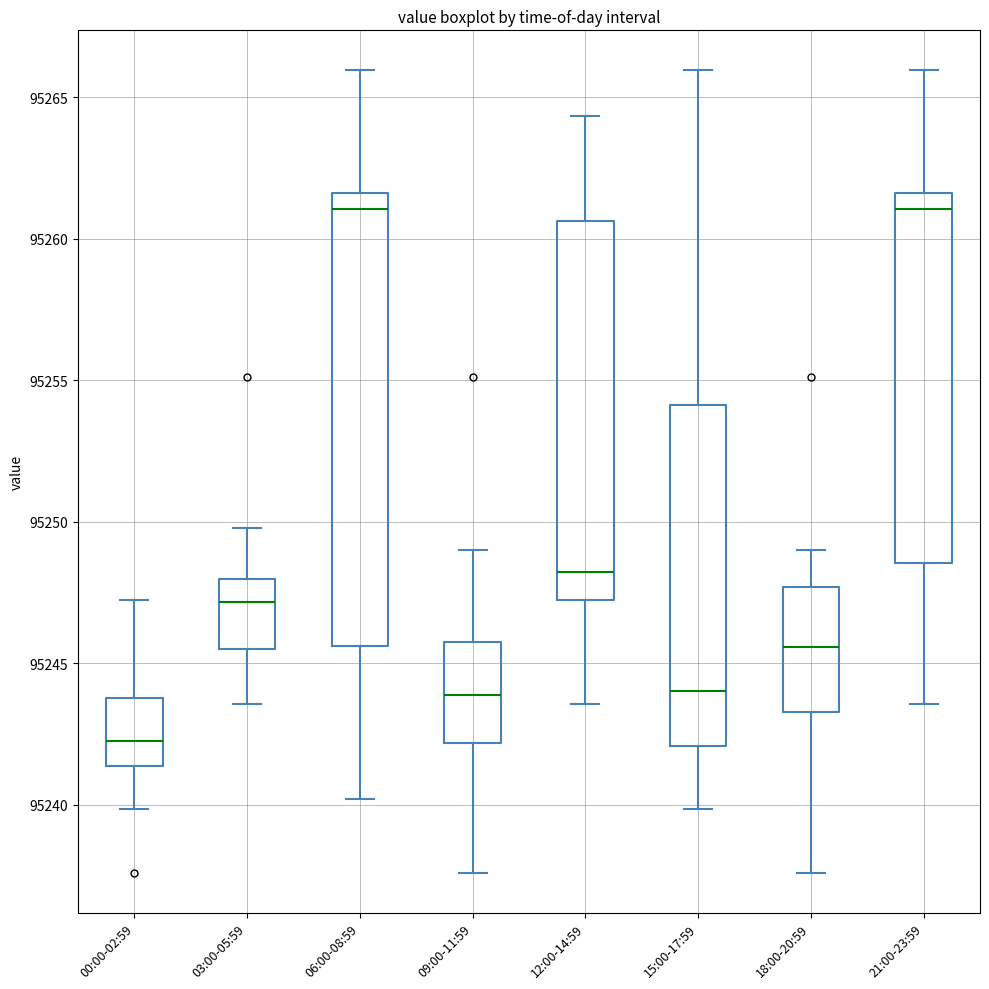

Reading left to right, transcribe this box plot: for each box, give where its median line is, the range the box spans, and where its two whiskers end, as read against the y-axis. The values are not printed on the chart, so give them approximately, as read against the axis.

00:00-02:59: median 95242.5, box 95241.5 to 95244.0, whiskers 95240.0 to 95247.0
03:00-05:59: median 95247.0, box 95245.5 to 95248.0, whiskers 95243.5 to 95250.0
06:00-08:59: median 95261.0, box 95245.5 to 95261.5, whiskers 95240.0 to 95266.0
09:00-11:59: median 95244.0, box 95242.0 to 95246.0, whiskers 95237.5 to 95249.0
12:00-14:59: median 95248.0, box 95247.0 to 95260.5, whiskers 95243.5 to 95264.5
15:00-17:59: median 95244.0, box 95242.0 to 95254.0, whiskers 95240.0 to 95266.0
18:00-20:59: median 95245.5, box 95243.5 to 95247.5, whiskers 95237.5 to 95249.0
21:00-23:59: median 95261.0, box 95248.5 to 95261.5, whiskers 95243.5 to 95266.0